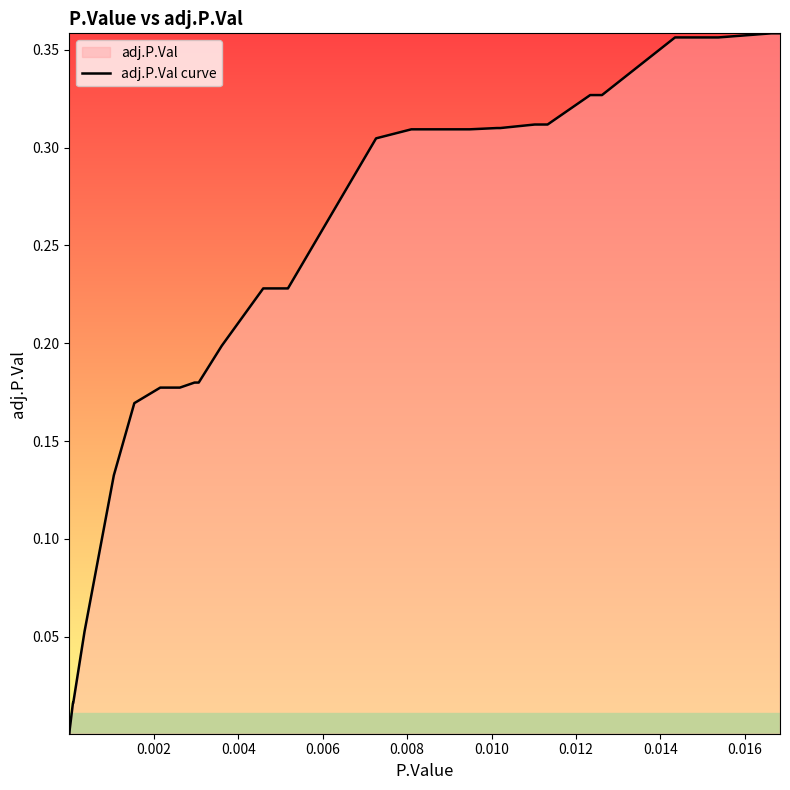

Does the chart display data point markers on the line(s)?

No